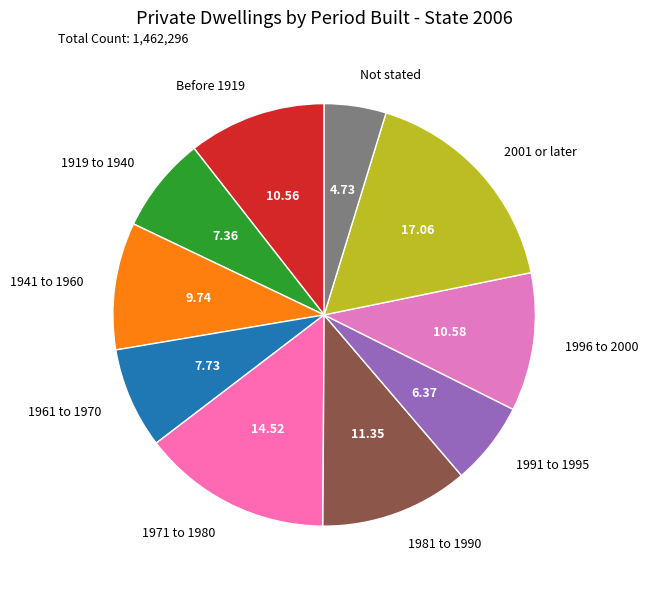

Does 1961 to 1970 account for over 50% of the chart?

No